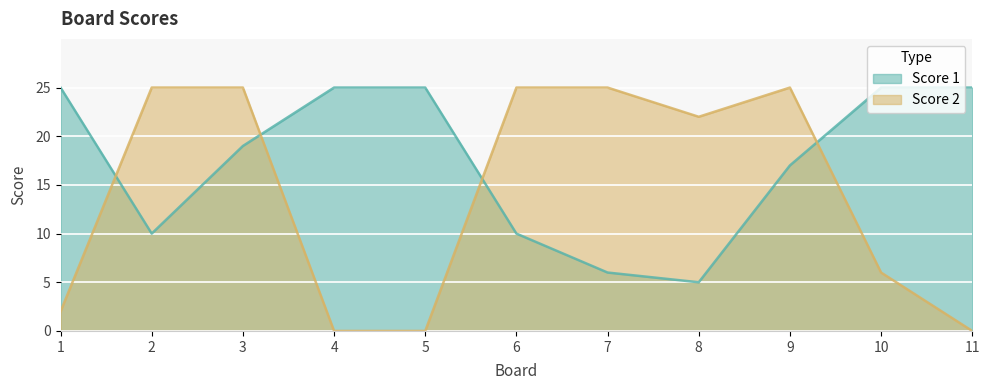

Read the Score 1 value at 7, to the nearest 10.

10